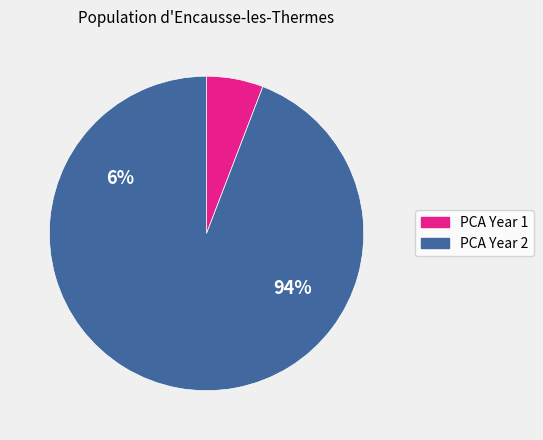

The Band 2 slice represents 75% of the pie. True or false?

False